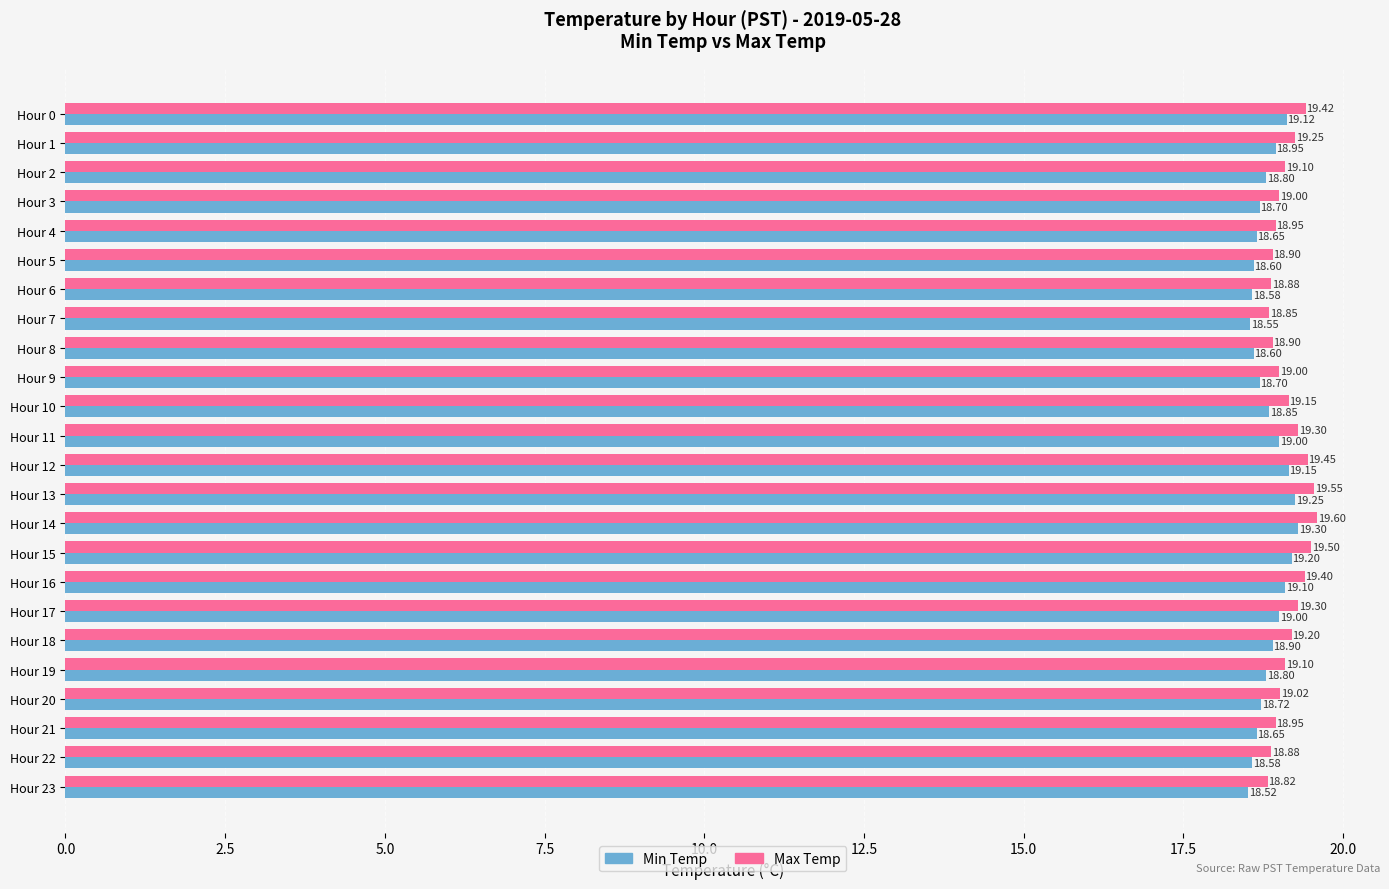

What is the difference between the highest and lowest values at Hour 11?

0.3